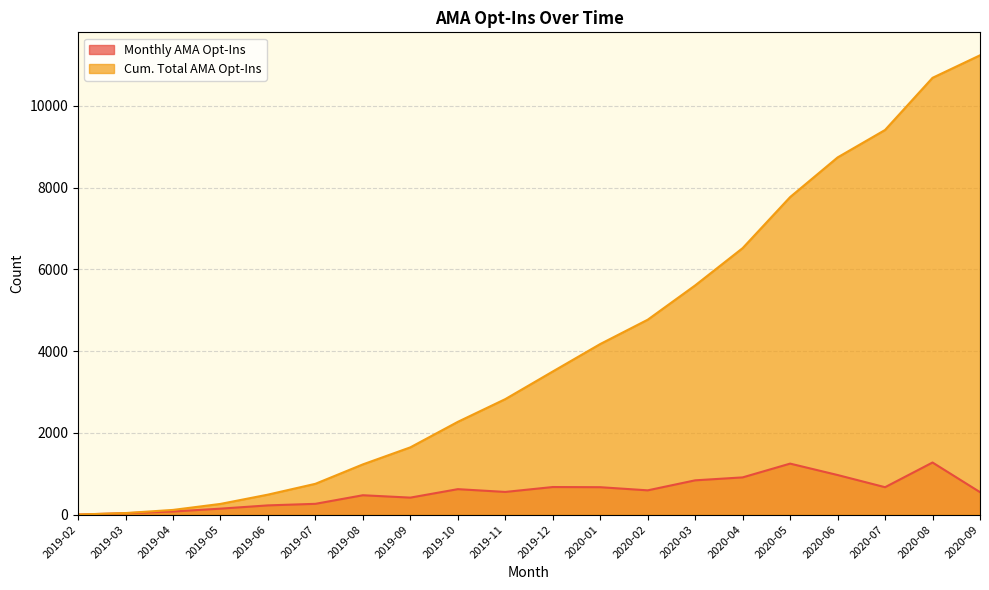

What position from the right is 2020-03?

7